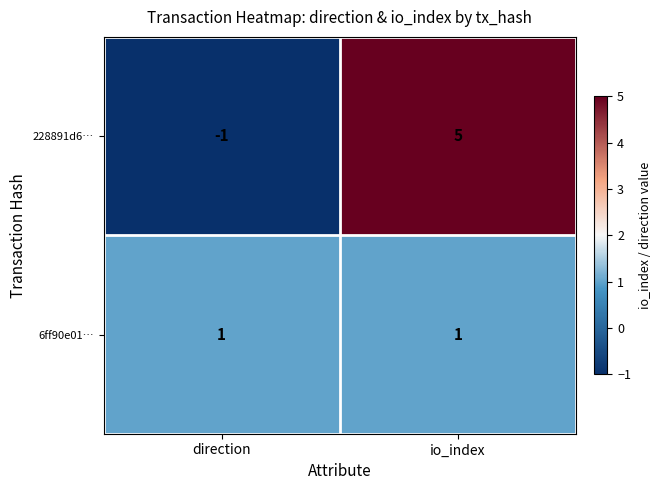

Which series changed the most between direction and io_index?

228891d6…